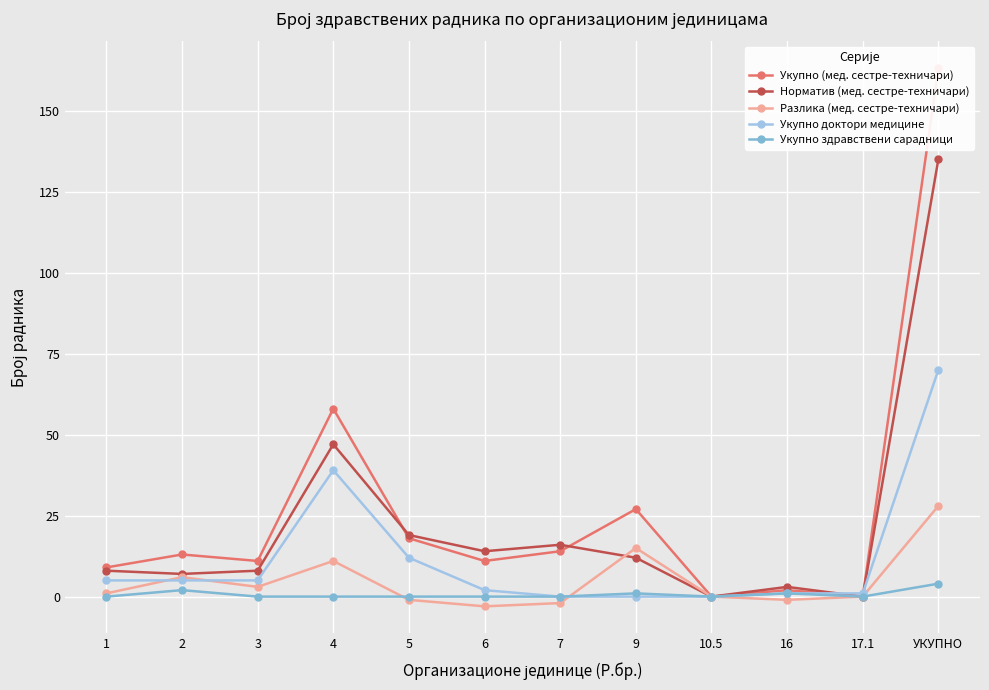

What is the value of the Укупно доктори медицине point at the 2nd from the left?

5